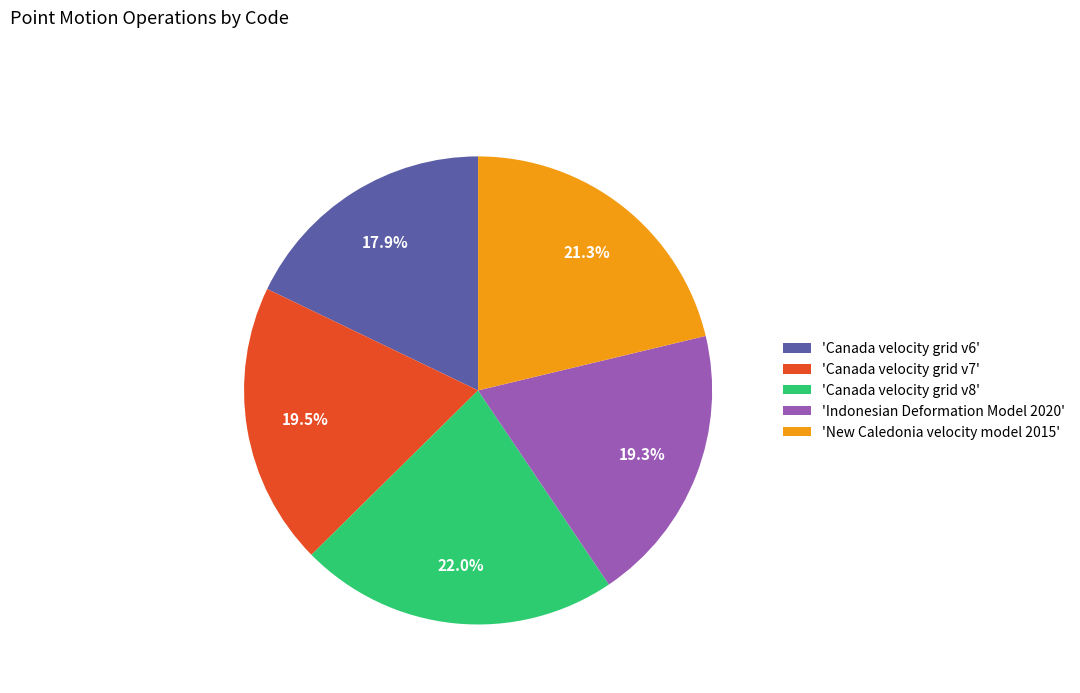

Which slice is the largest?

'Canada velocity grid v8'